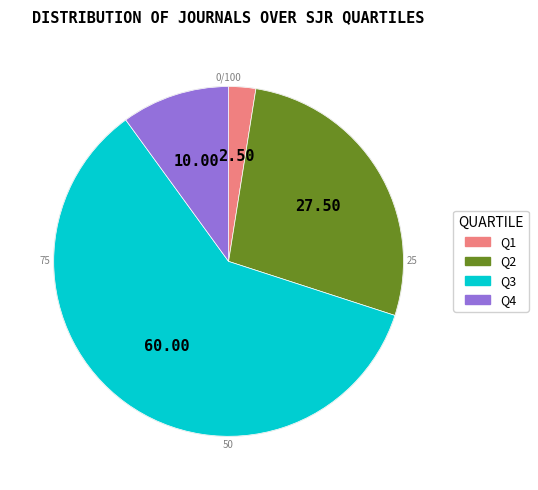

To the nearest percent, what portion does Q1 represent?

2%